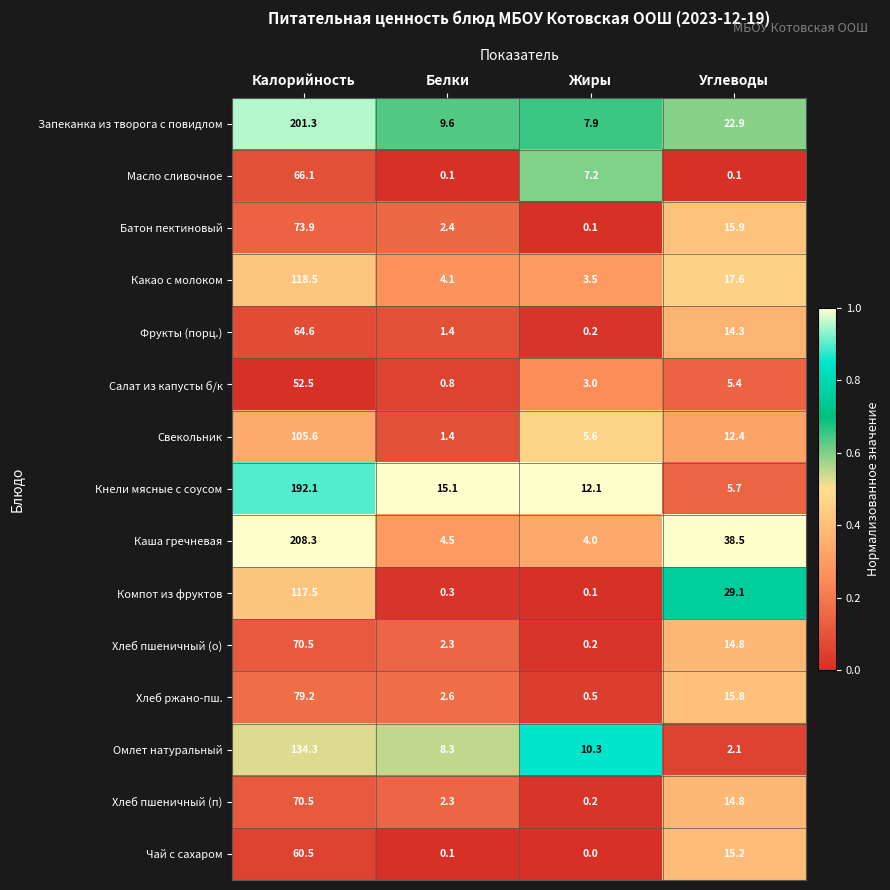

Rank the categories by Фрукты (порц.) value from lowest to highest.

Жиры, Белки, Углеводы, Калорийность